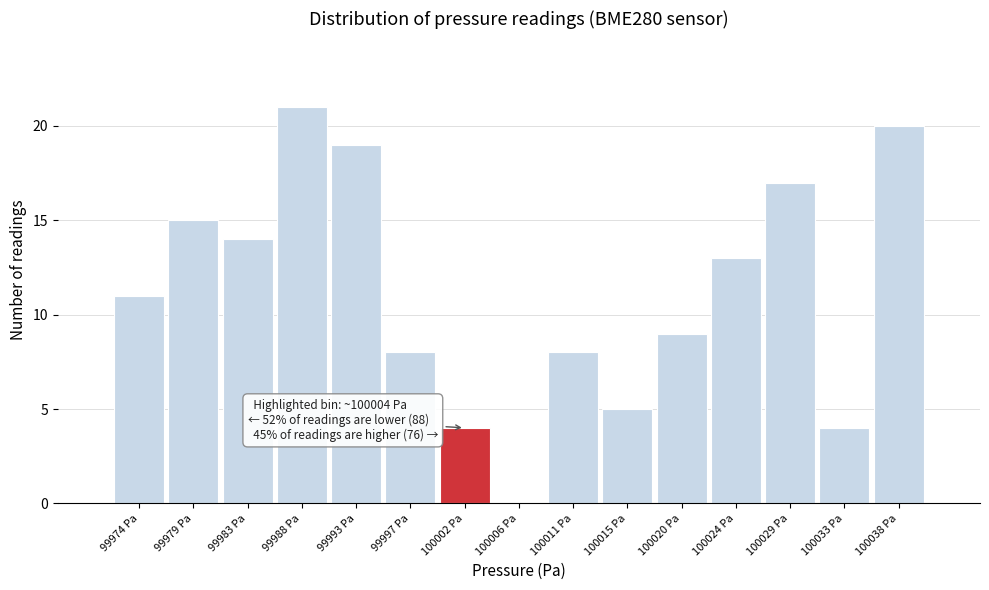

Which category has the highest value across all series?

99988 Pa